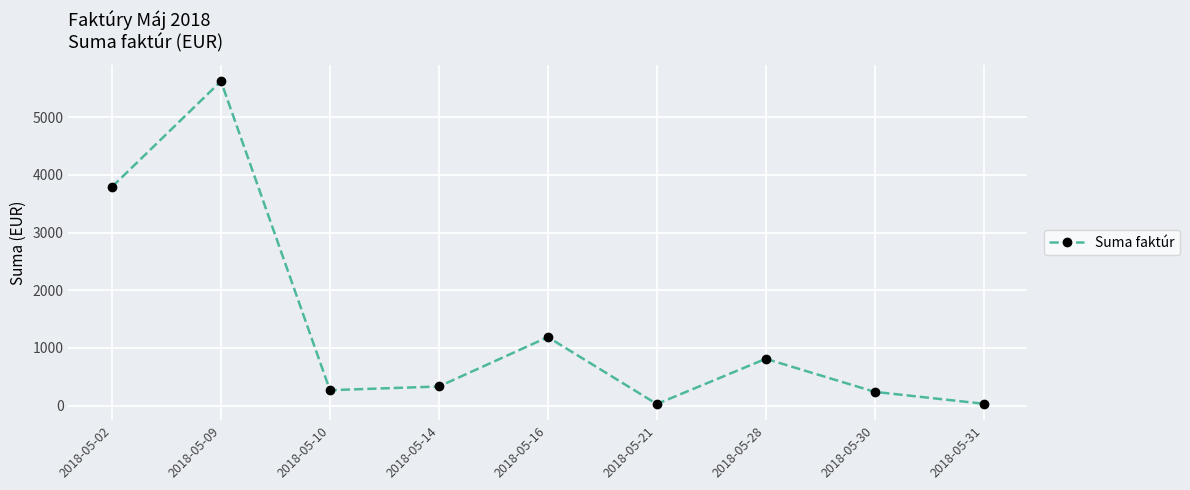

The chart shows a value of 29.1 at 2018-05-21. True or false?

True